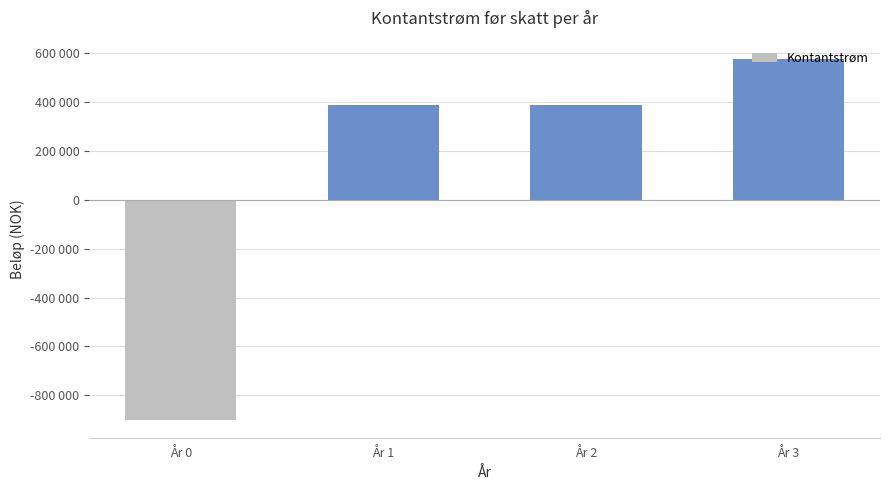

What is the value of the 1st bar from the left?

-900000